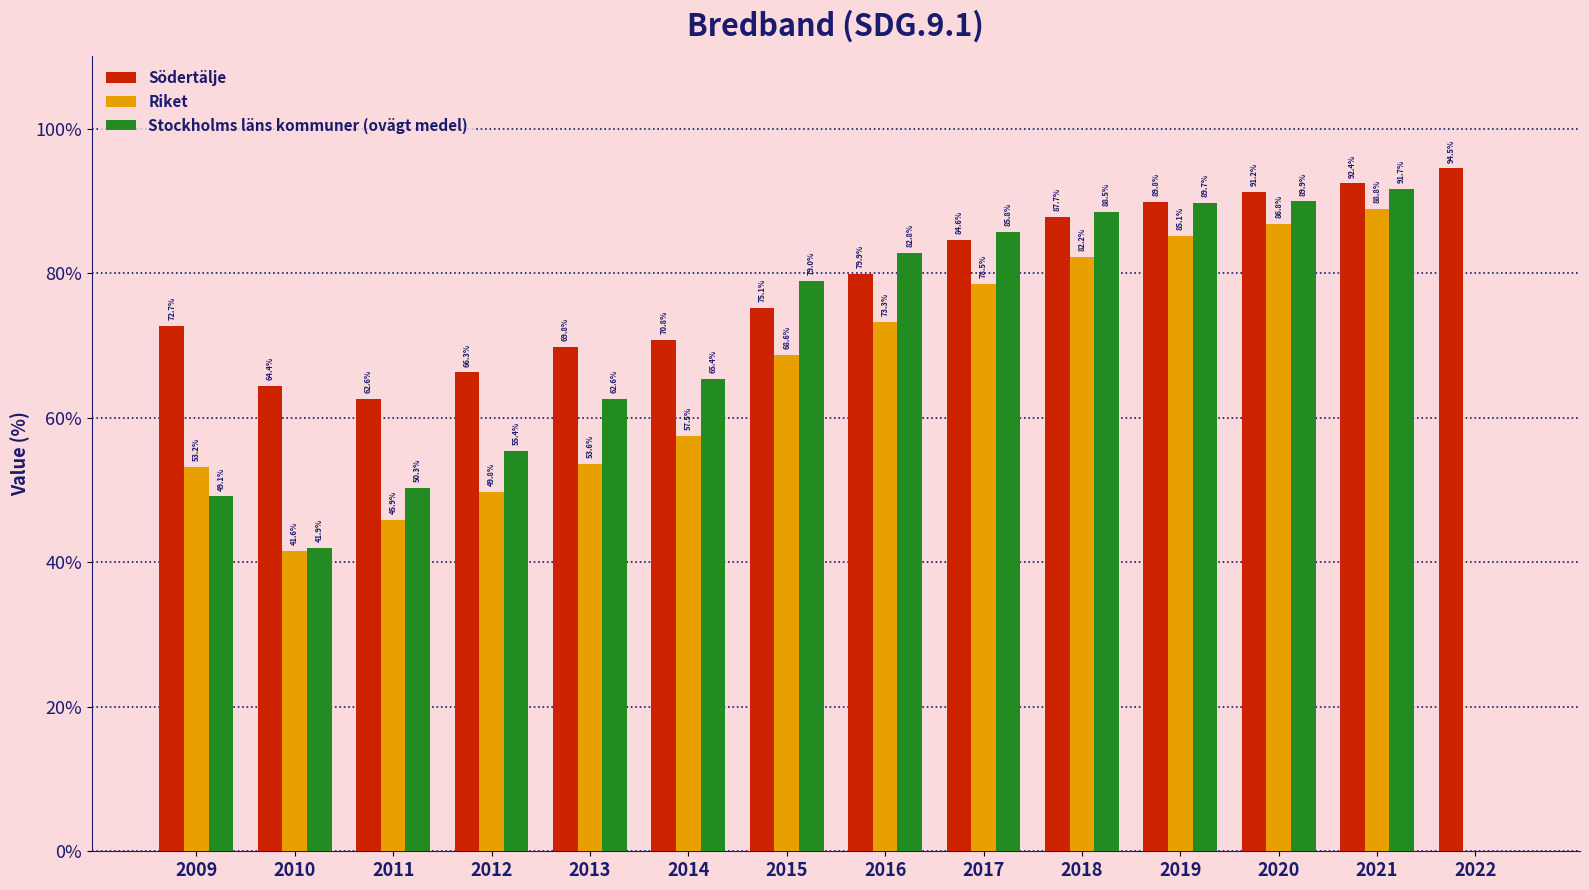

What are all the series names shown in the legend?

Södertälje, Riket, Stockholms läns kommuner (ovägt medel)